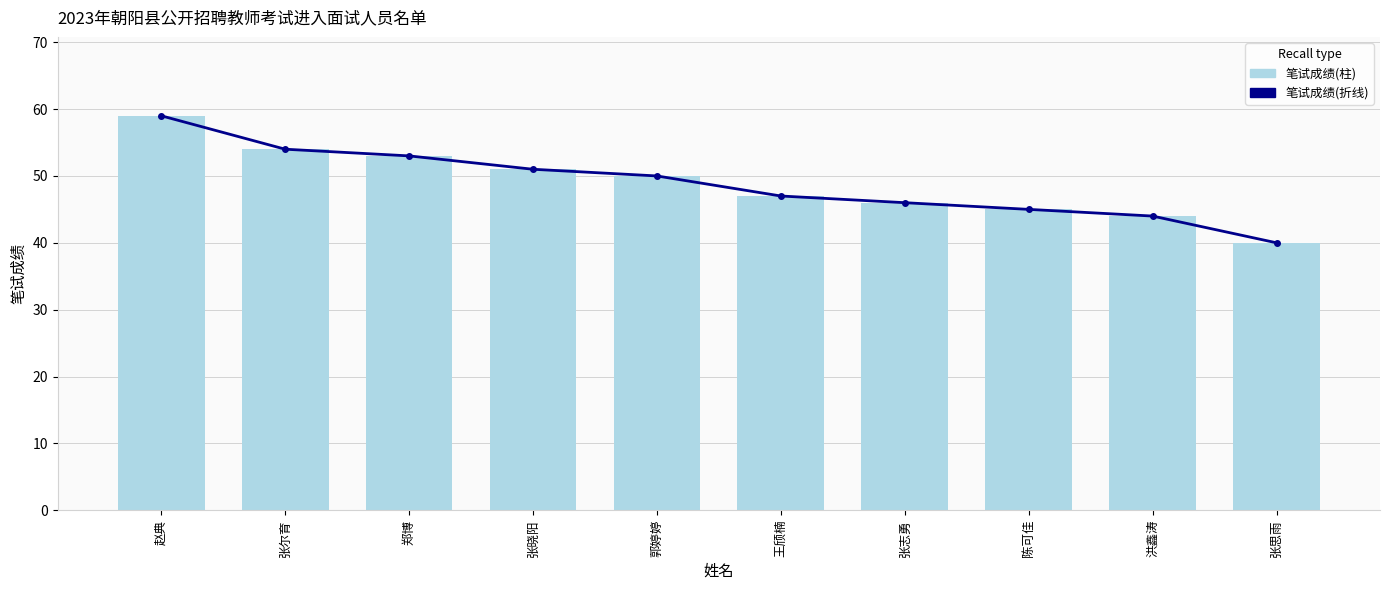

True or false: 笔试成绩(折线) has a value of 22 at 张思雨.

False